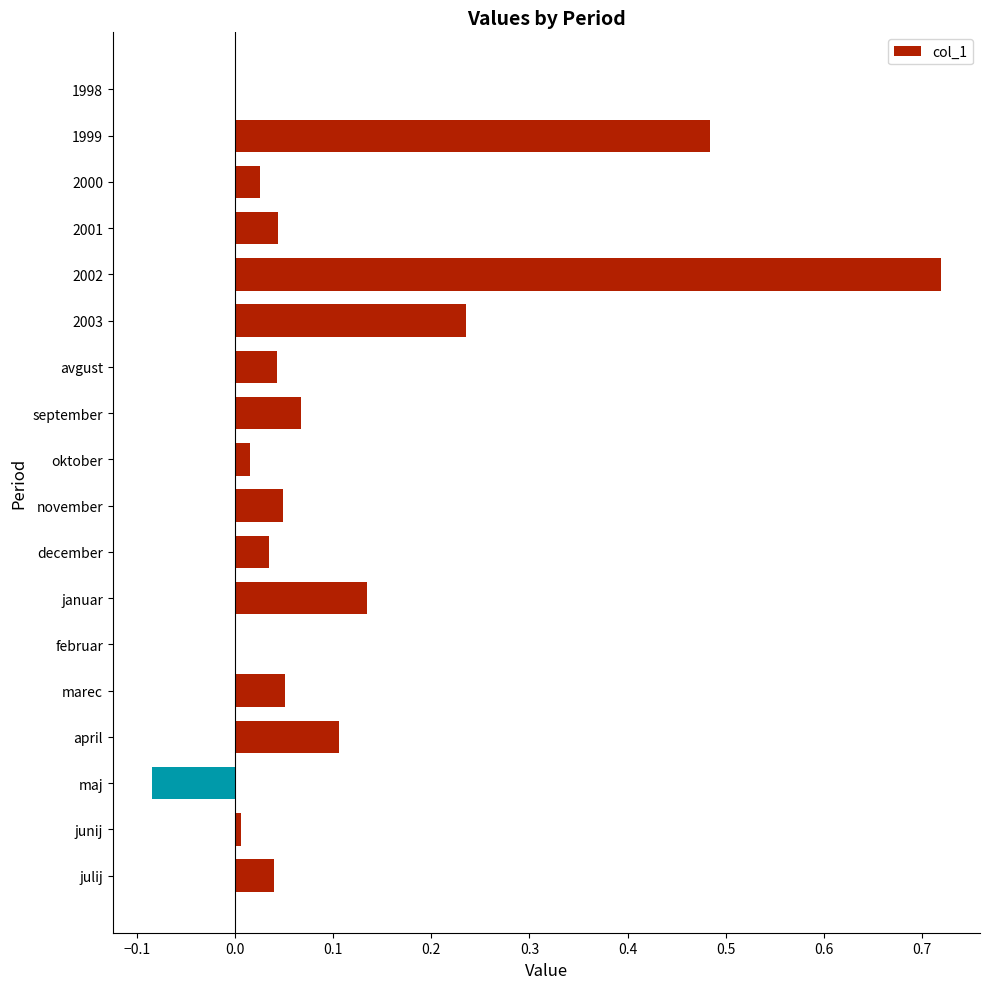

What is the change in value from avgust to januar?

+0.1